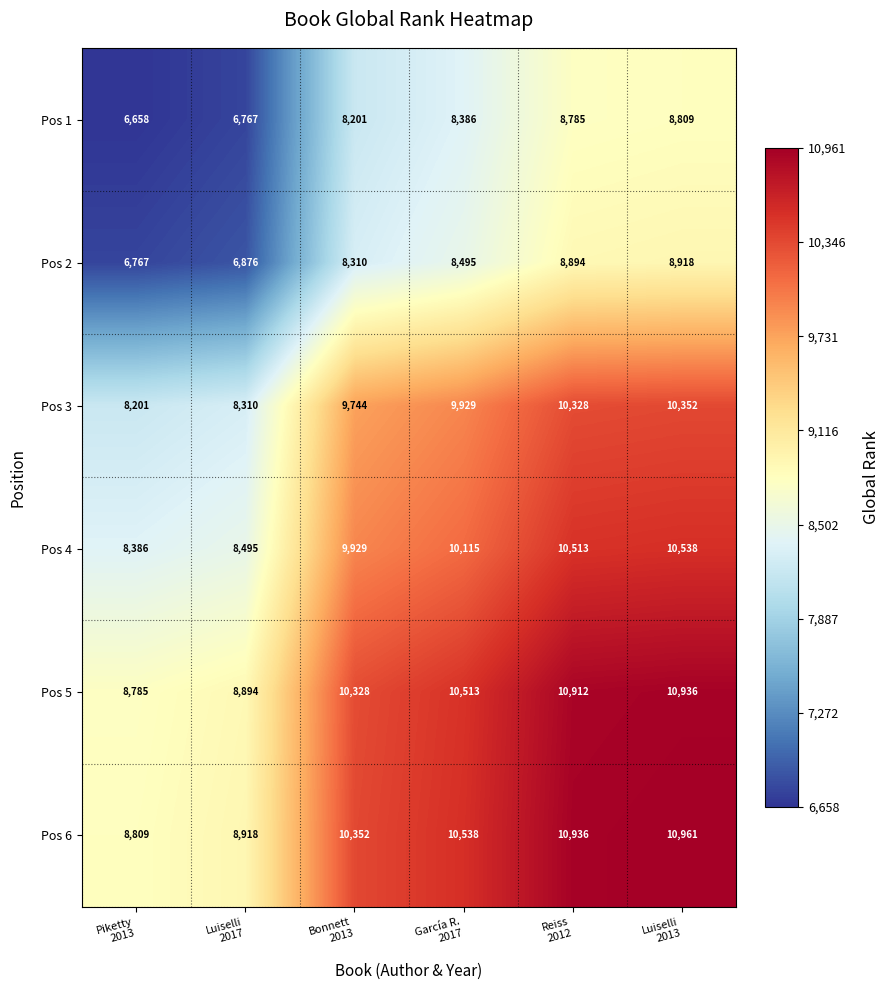

Which series has the largest total across all categories?

Pos 6